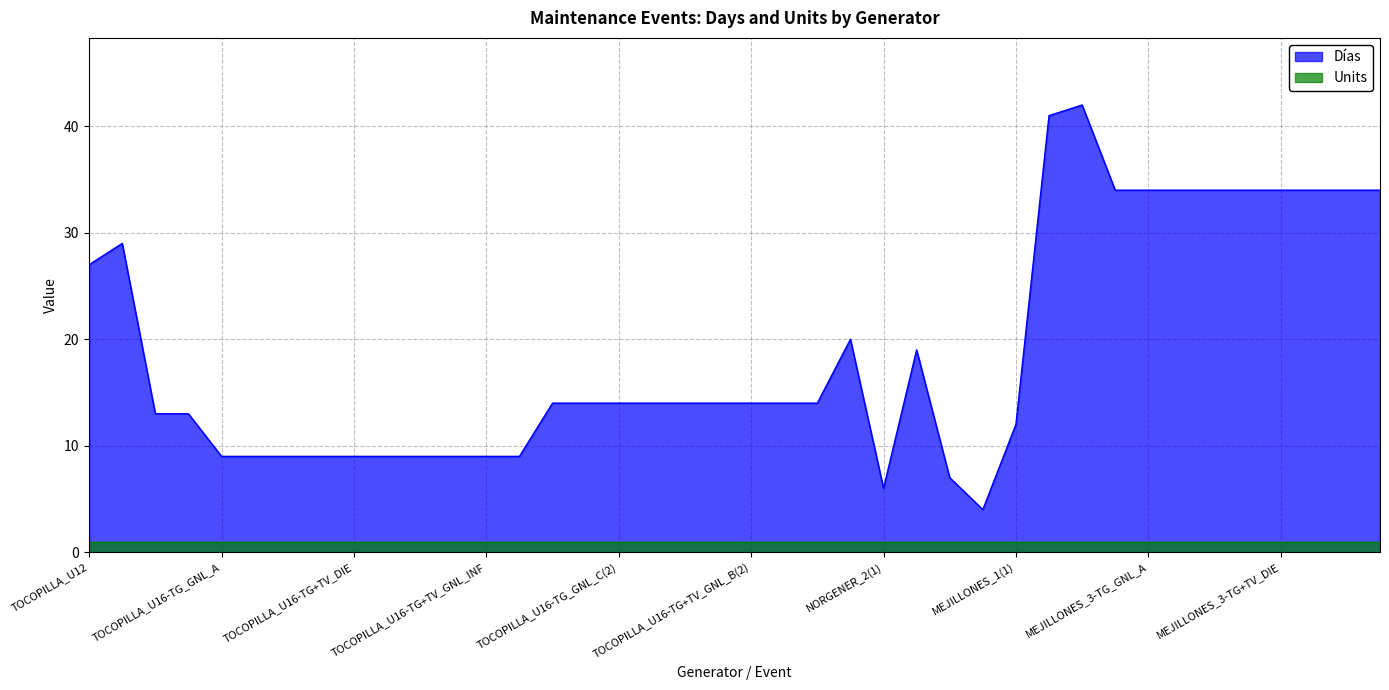

Reading left to right, list all the values displayed in this chart.

27	29	13	13	9	9	9	9	9	9	9	9	9	9	14	14	14	14	14	14	14	14	14	20	6	19	7	4	12	41	42	34	34	34	34	34	34	34	34	34